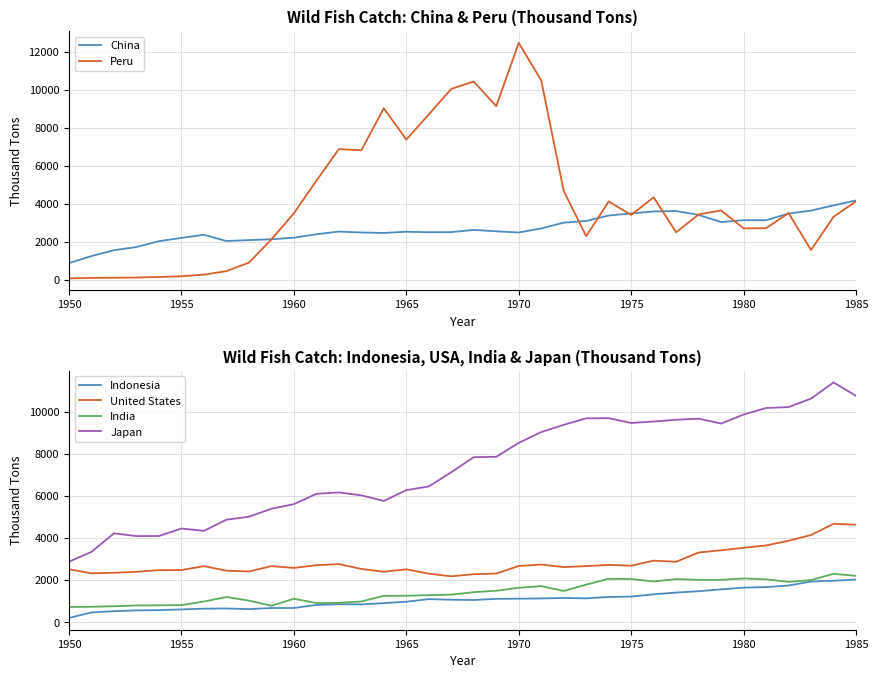

True or false: Japan and United States cross at least once.

False